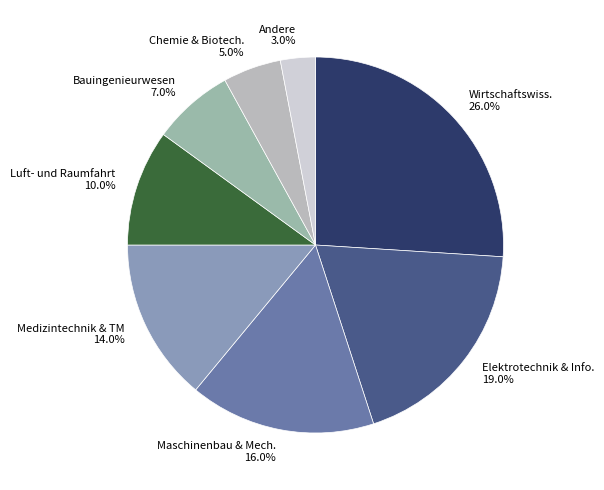

Which slice is the smallest?

Andere 3.0%